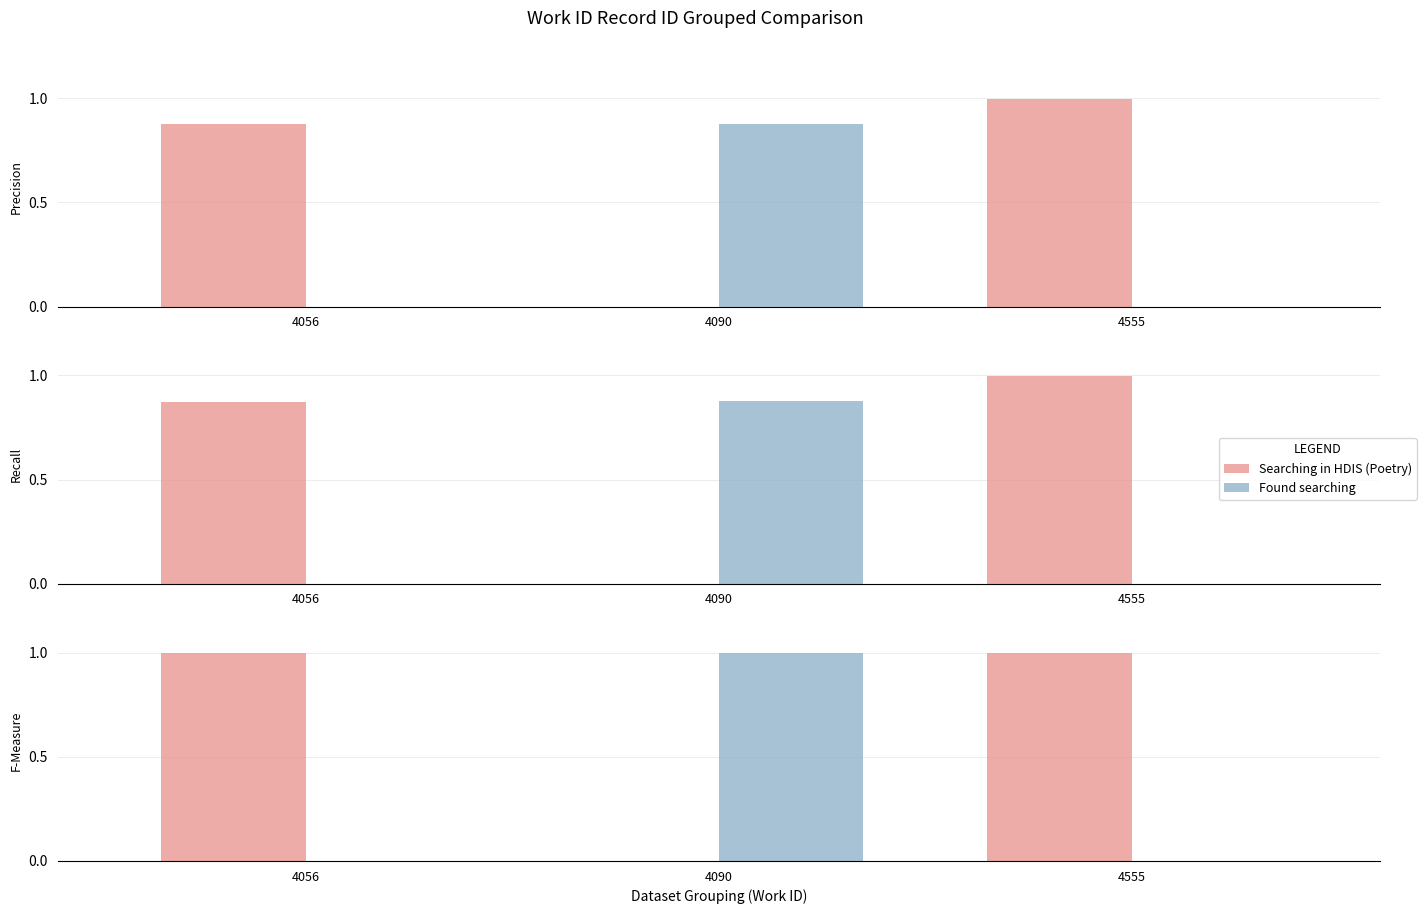

Reading left to right, extract all data points from this chart.

Searching in HDIS (Poetry): 4056=1	4090=0	4555=1
Found searching: 4056=0	4090=1	4555=0